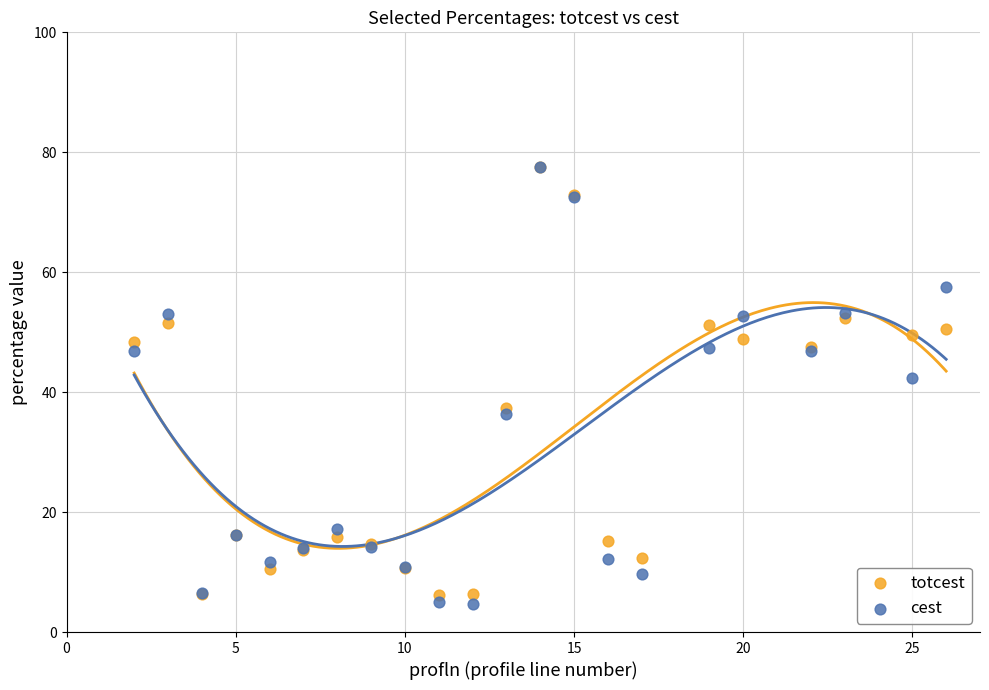

Which series contains the lowest Y value?

cest